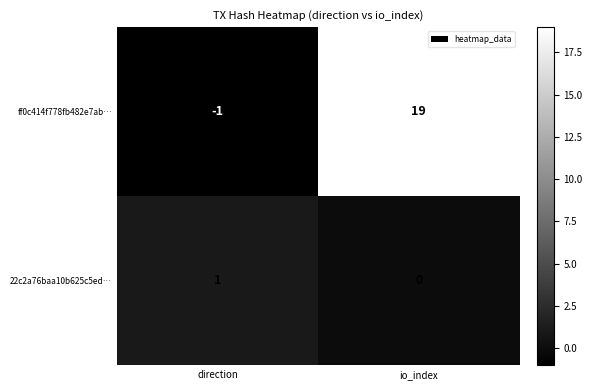

What is the smallest value displayed?

-1